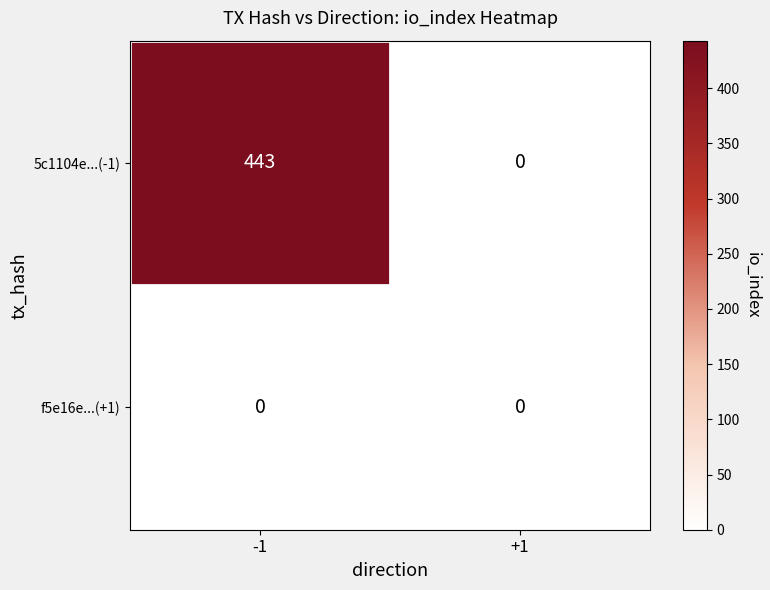

Which label corresponds to the largest value in the chart?

-1